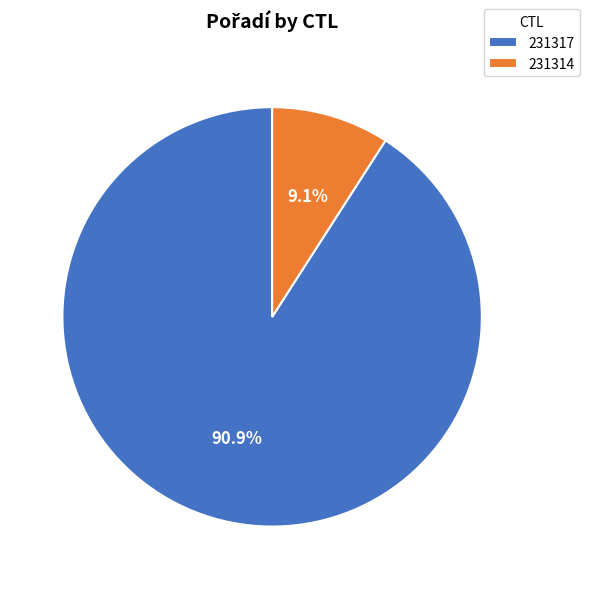

To the nearest percent, what portion does 231317 represent?

91%